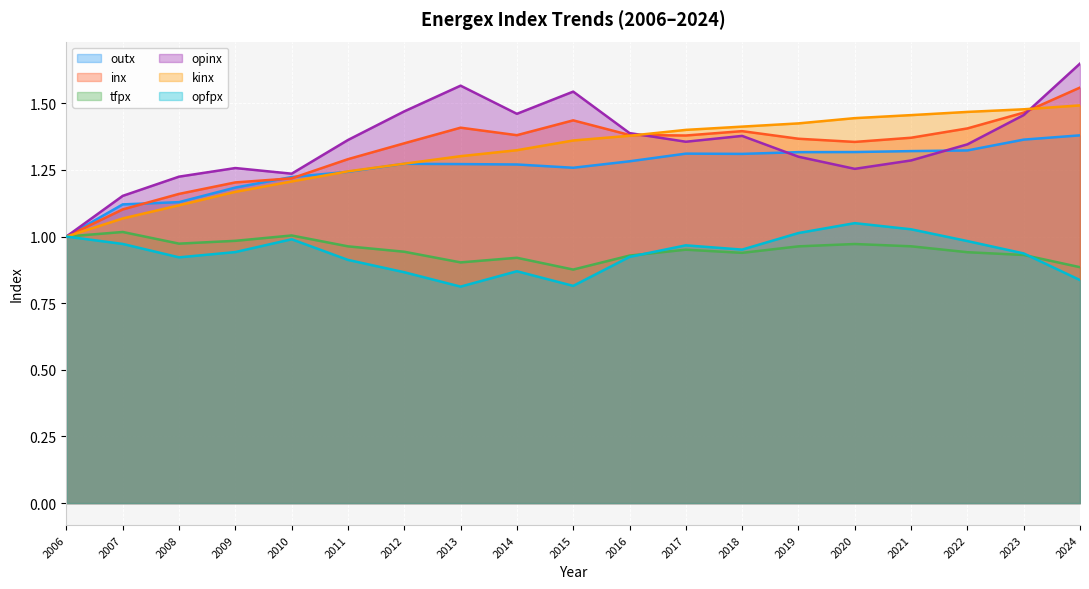

What is the sum of all kinx values?

25.0